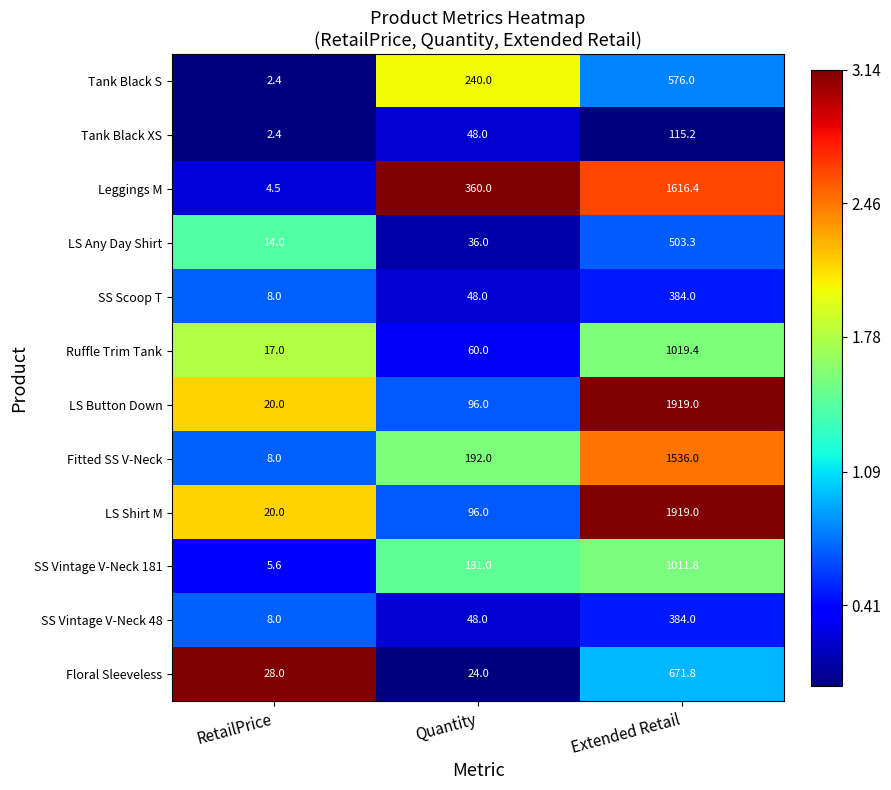

How many distinct data groups are displayed?

12